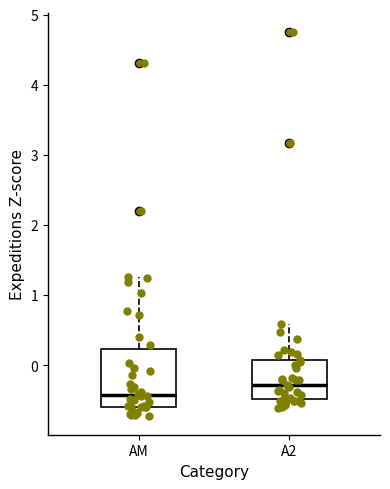

Reading left to right, transcribe this box plot: for each box, give where its median line is, the range the box spans, and where its two whiskers end, as read against the y-axis. The values are not printed on the chart, so give them approximately, as read against the axis.

AM: median -0.4, box -0.6 to 0.2, whiskers -0.7 to 1.3
A2: median -0.3, box -0.5 to 0.1, whiskers -0.6 to 0.6